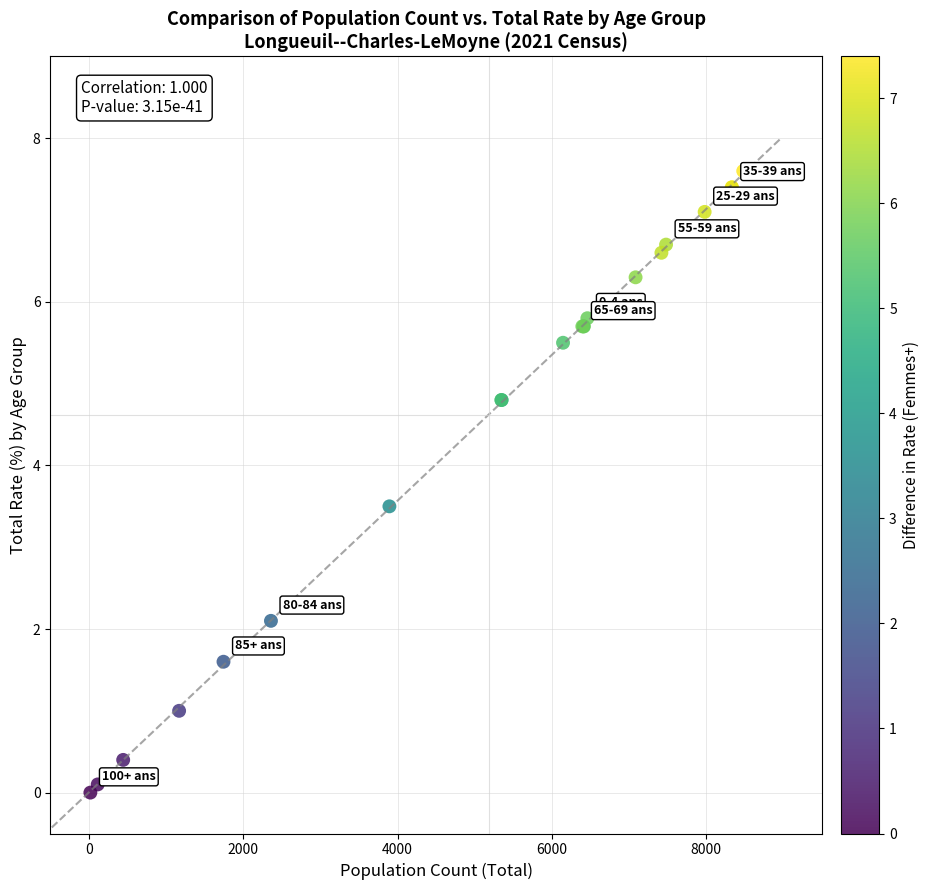

What Y value in the scatter plot is closest to 3?

3.5